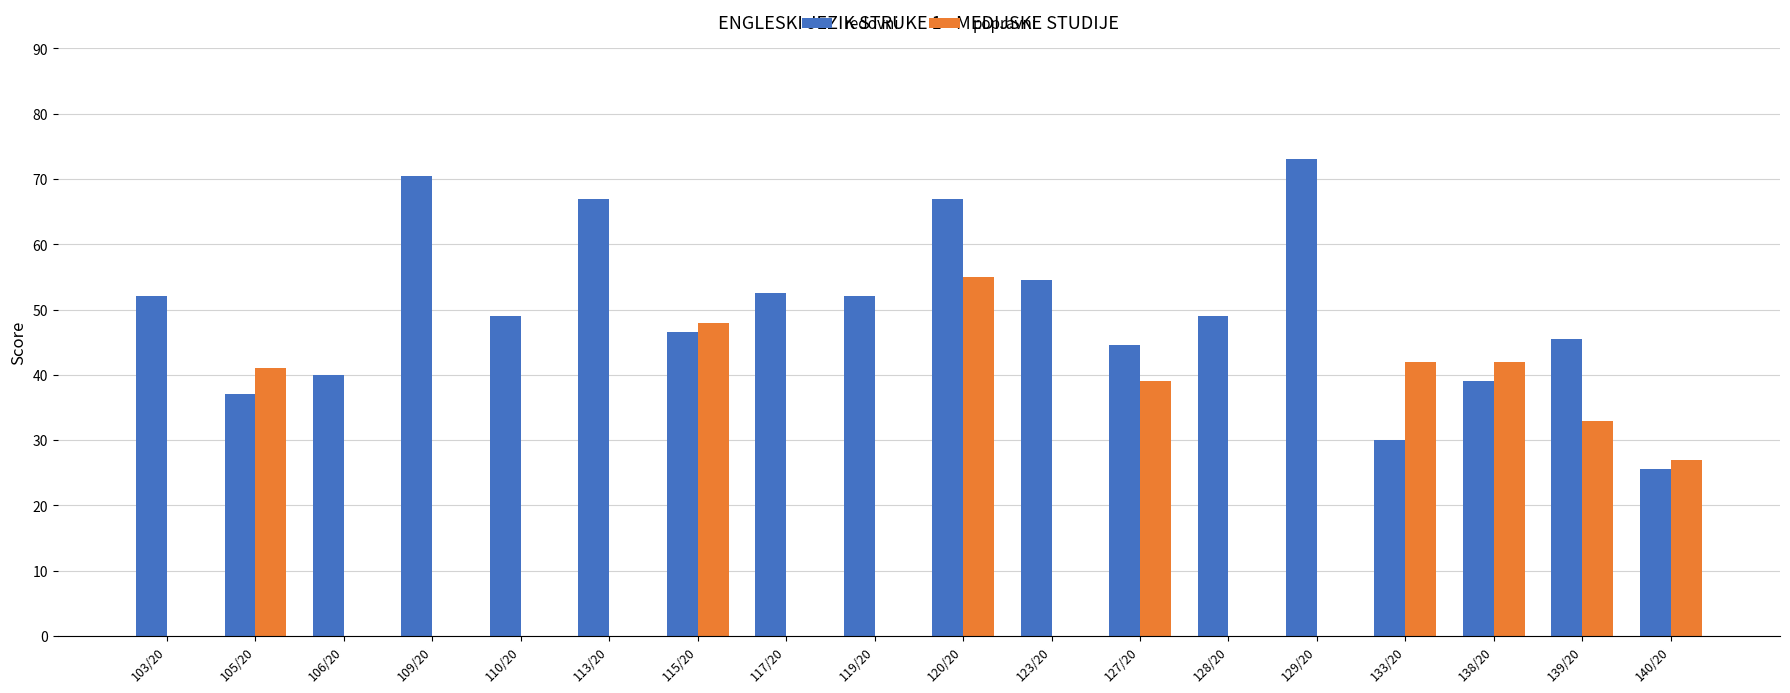

Between 103/20 and 133/20, which series saw the biggest shift?

popravni